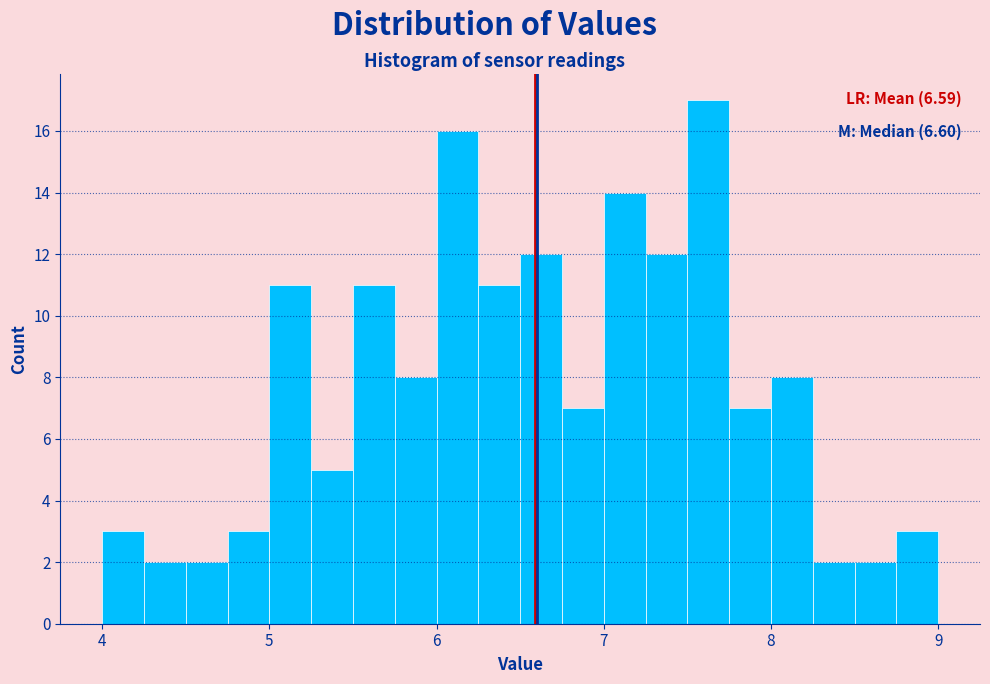

Around what value on the x-axis is the tallest bar? Give the approximate position of its centre, as read against the axis.

7.6